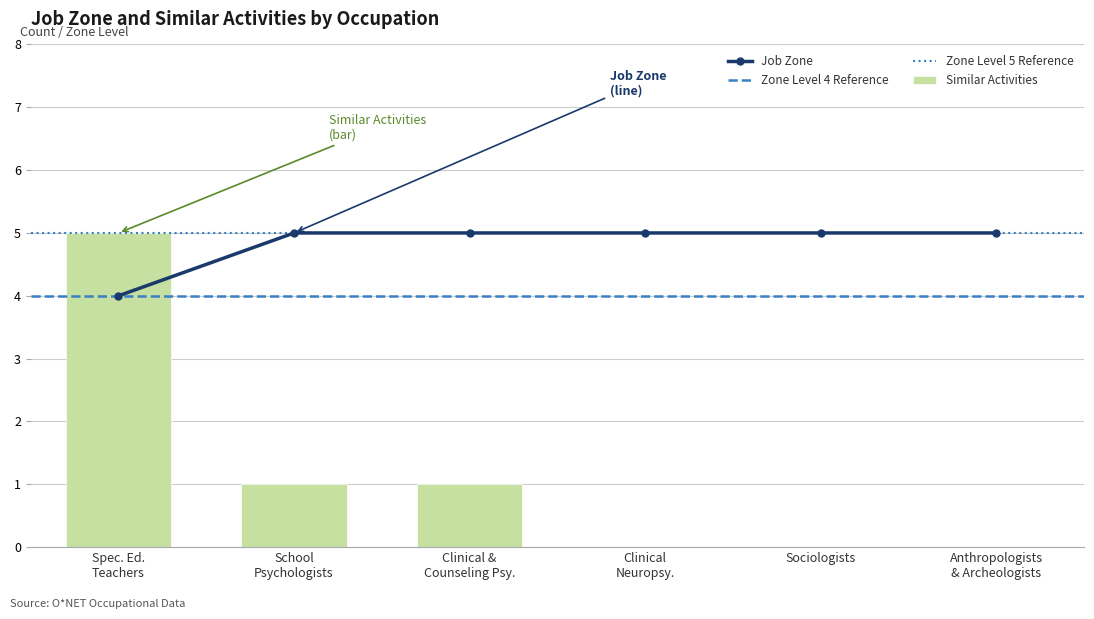

True or false: Similar Activities has a value of -3 at Sociologists.

False